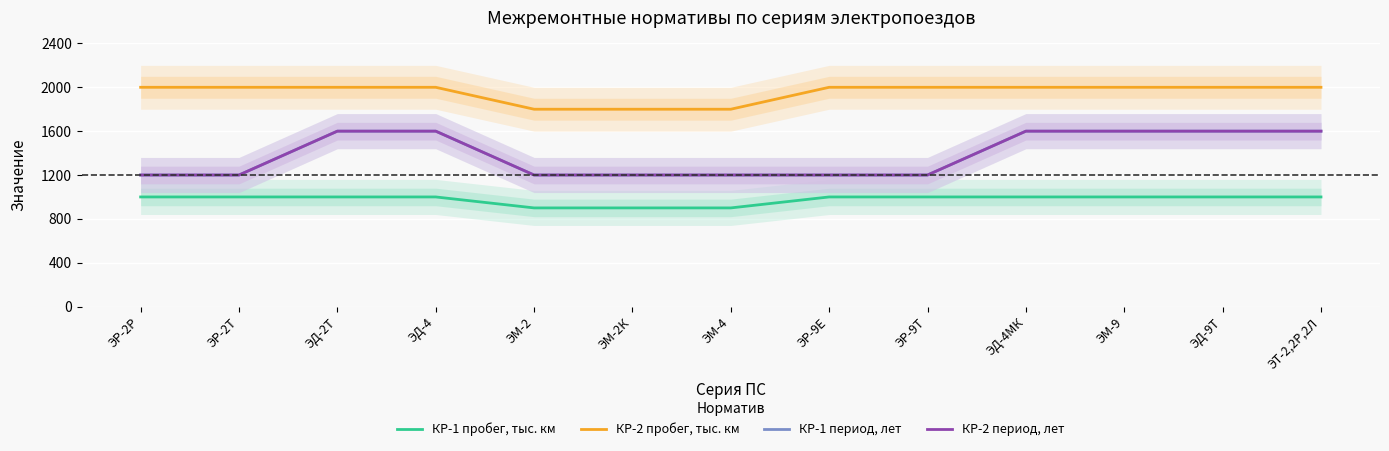

List the labels in order of КР-1 пробег, тыс. км value, largest first.

ЭР-2Р, ЭР-2Т, ЭД-2Т, ЭД-4, ЭР-9Е, ЭР-9Т, ЭД-4МК, ЭМ-9, ЭД-9Т, ЭТ-2,2Р,2Л, ЭМ-2, ЭМ-2К, ЭМ-4